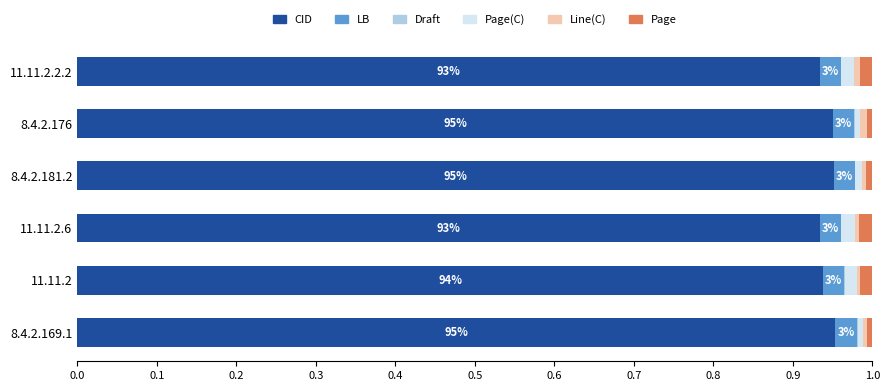

True or false: CID has a value of 1.4 at 11.11.2.2.2.

False